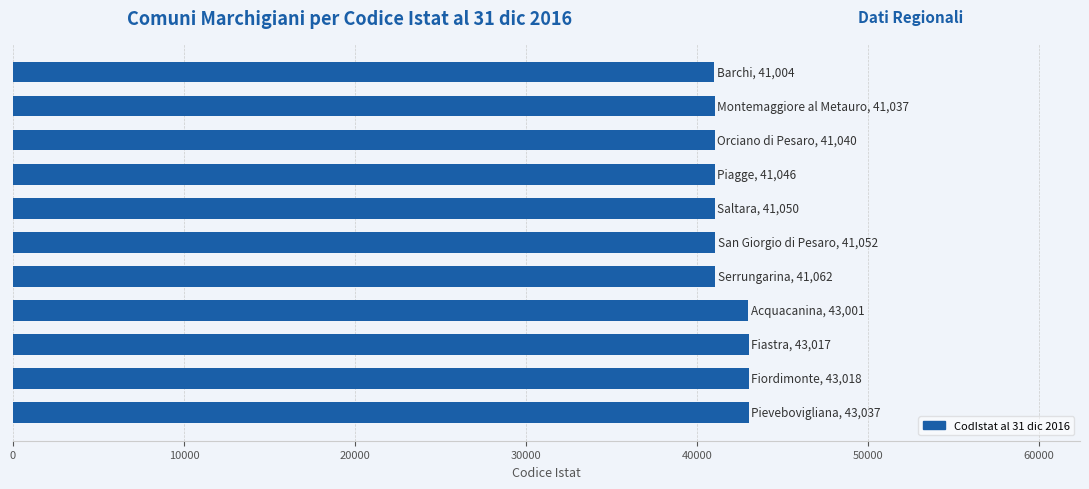

What is the sum of all values?

459364